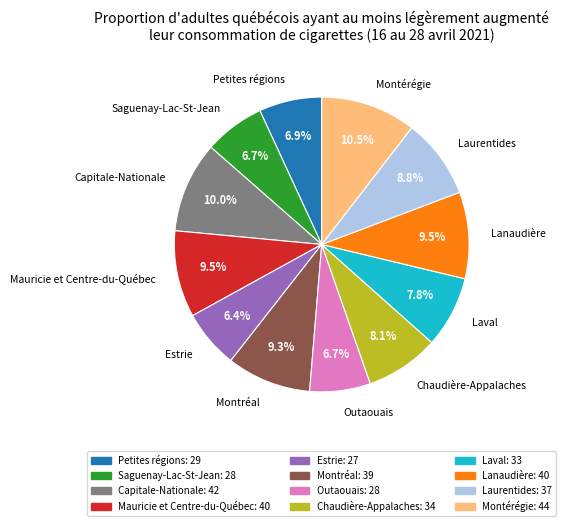

Approximately how many times larger is the value at Chaudière-Appalaches compared to Montérégie?

0.8